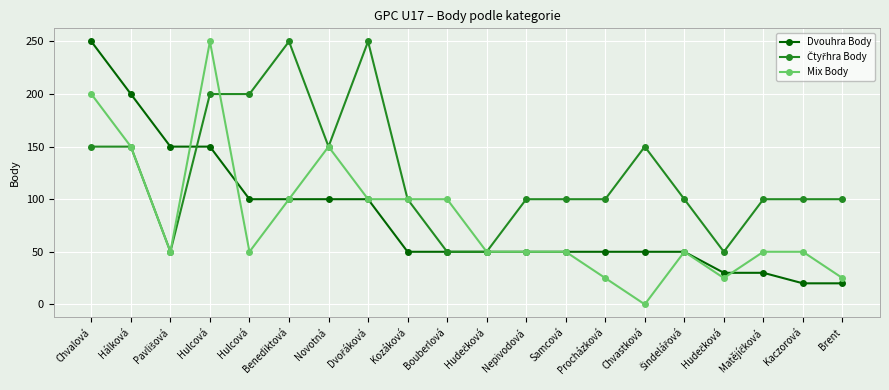

At which category is the sum across all series the highest?

Chvalová